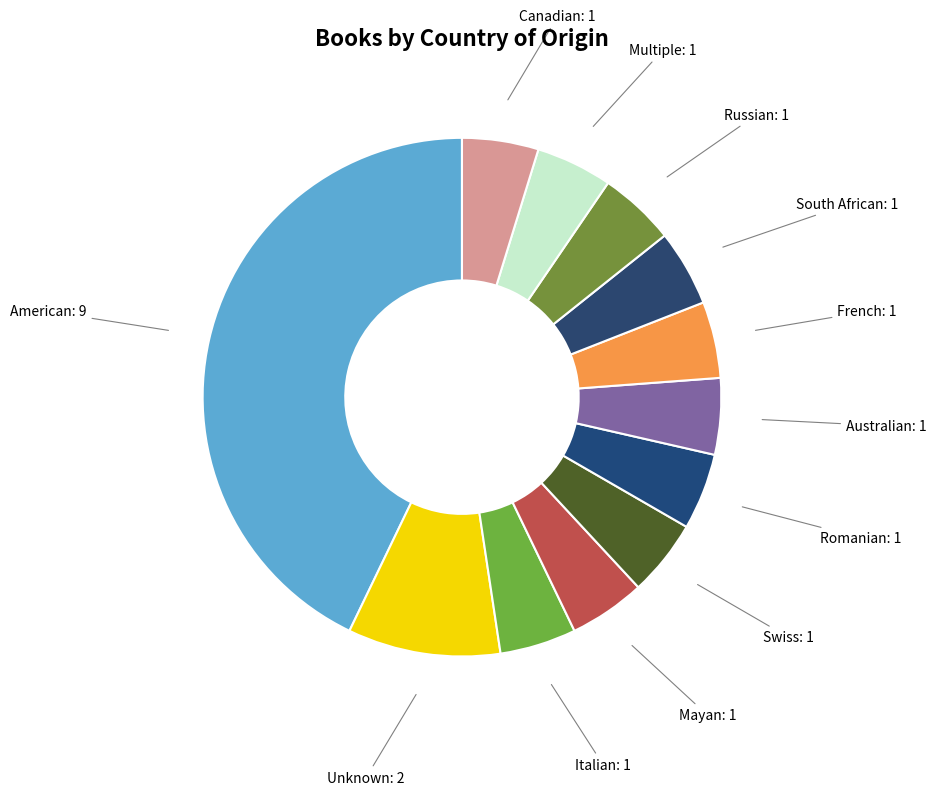

Do Romanian and Multiple together represent more than half of the pie?

No